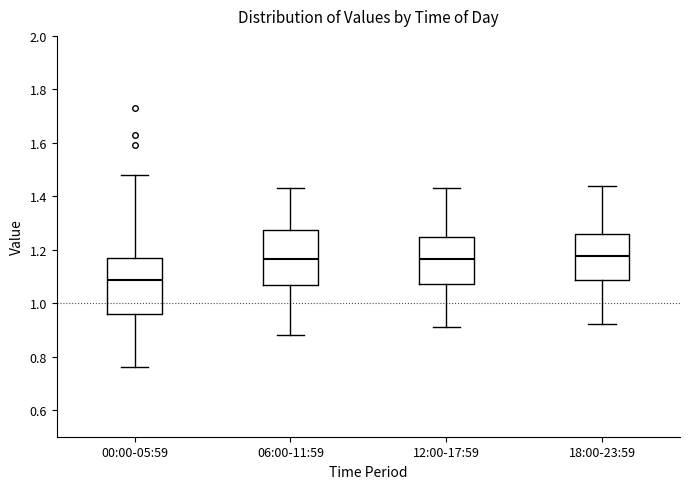

Which box's median line is the lowest?

00:00-05:59